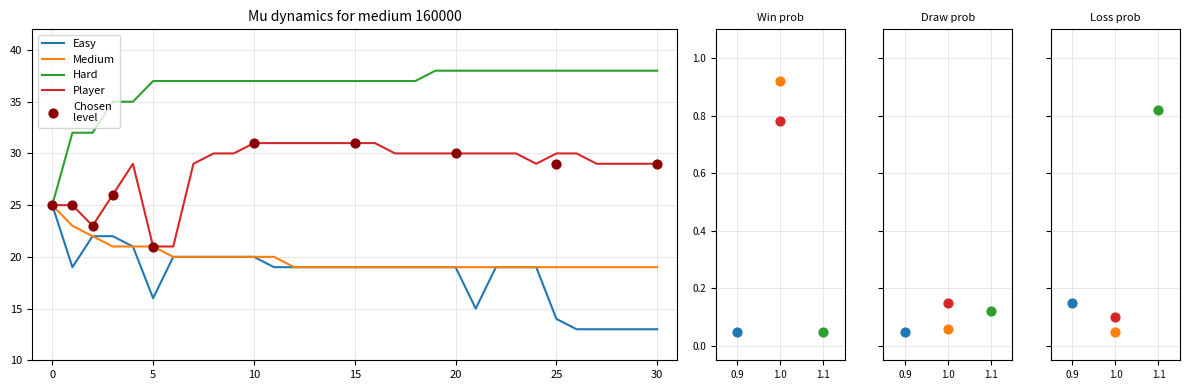

What are all the series names shown in the legend?

Easy, Medium, Hard, Player